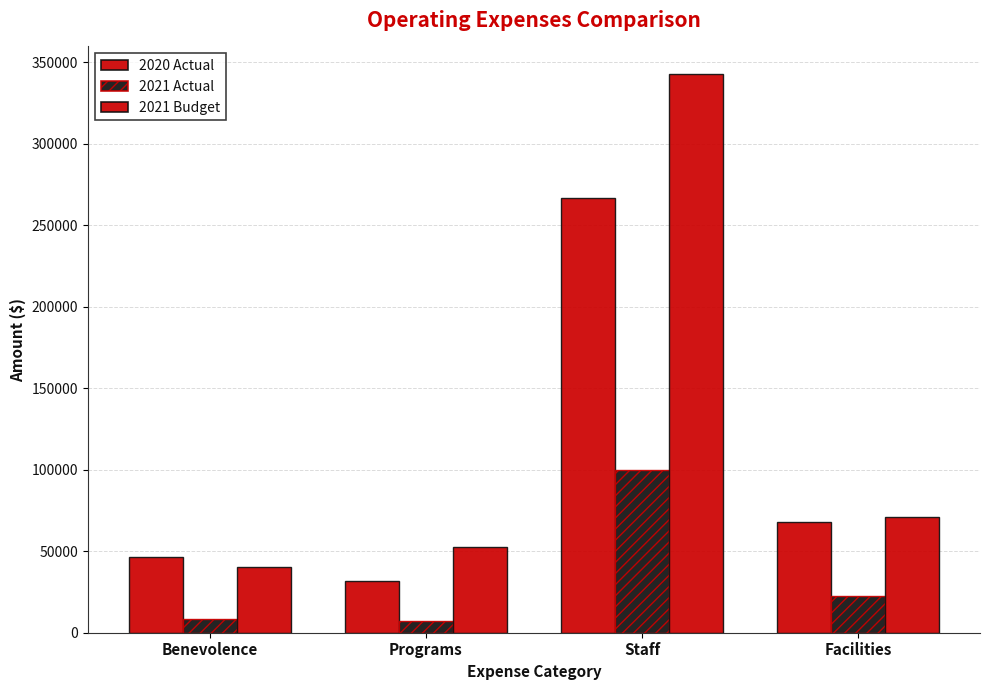

How many values in the 2021 Actual series are below 22543?

2